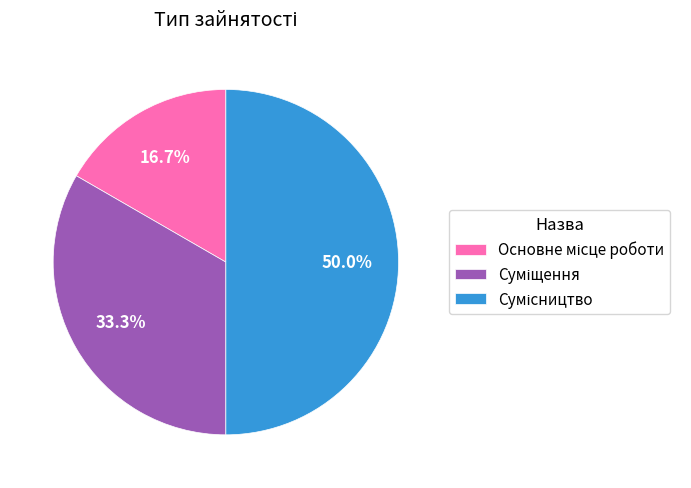

What is the change in value from Основне місце роботи to Сумісництво?

+2